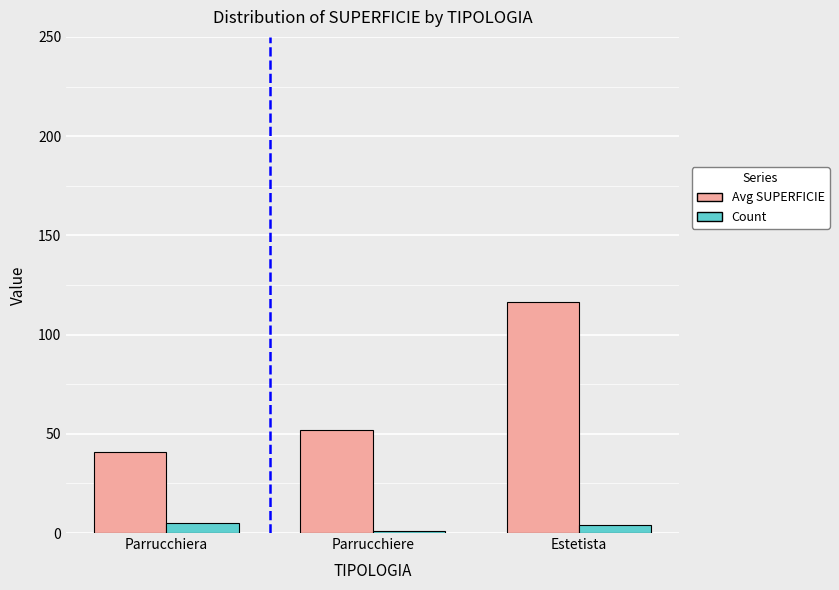

How many bars are there in each group?

2